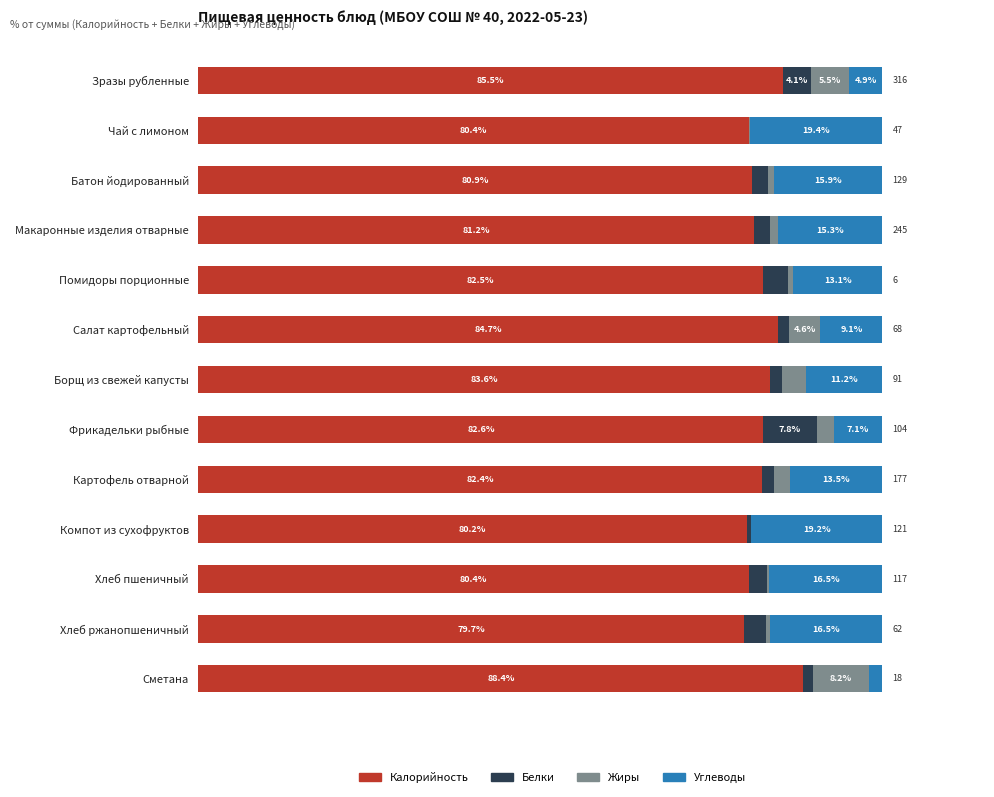

At which label does Калорийность reach its peak?

Сметана